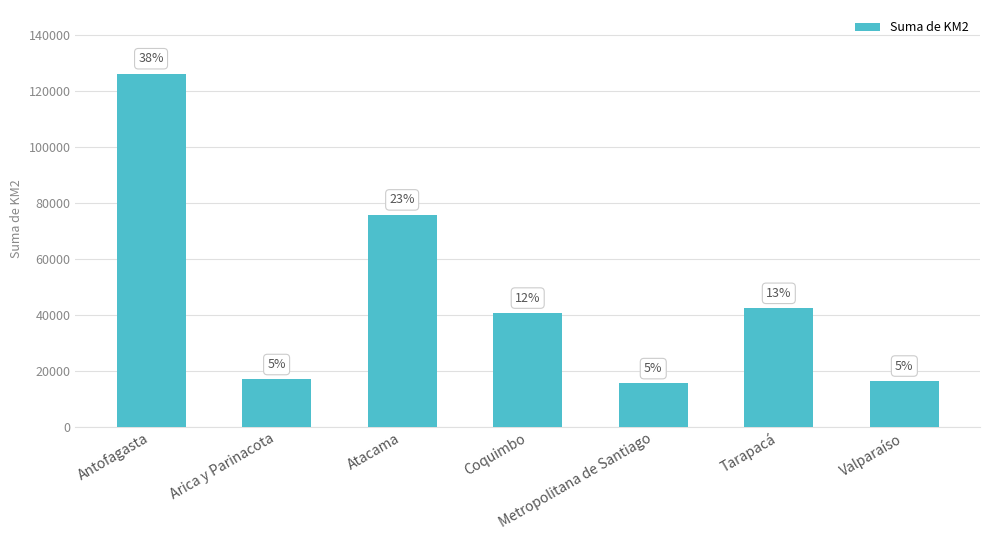

The chart shows a value of 16864.3 at Arica y Parinacota. True or false?

True